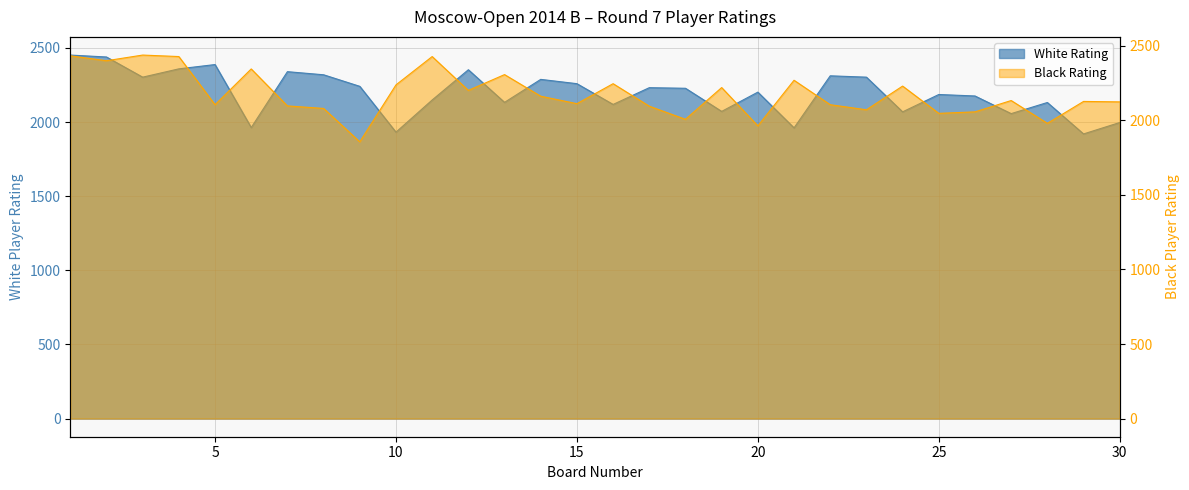

How many values in the White Rating series are below 2228?

15